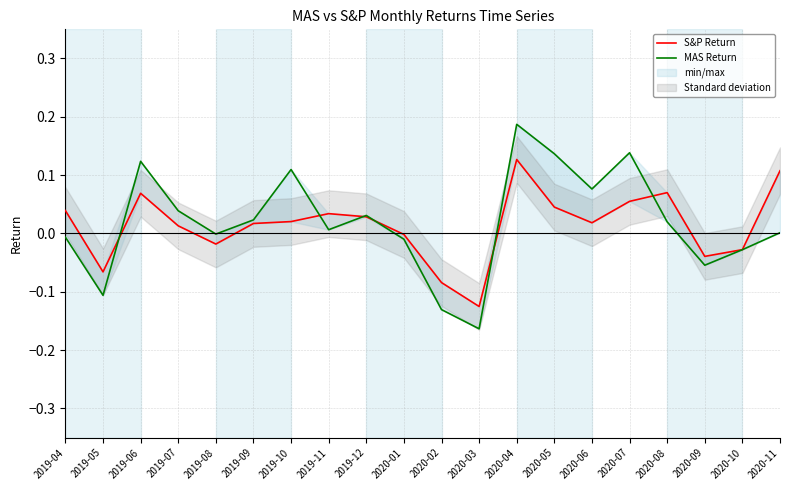

What is the highest value of the MAS Return series?

0.2